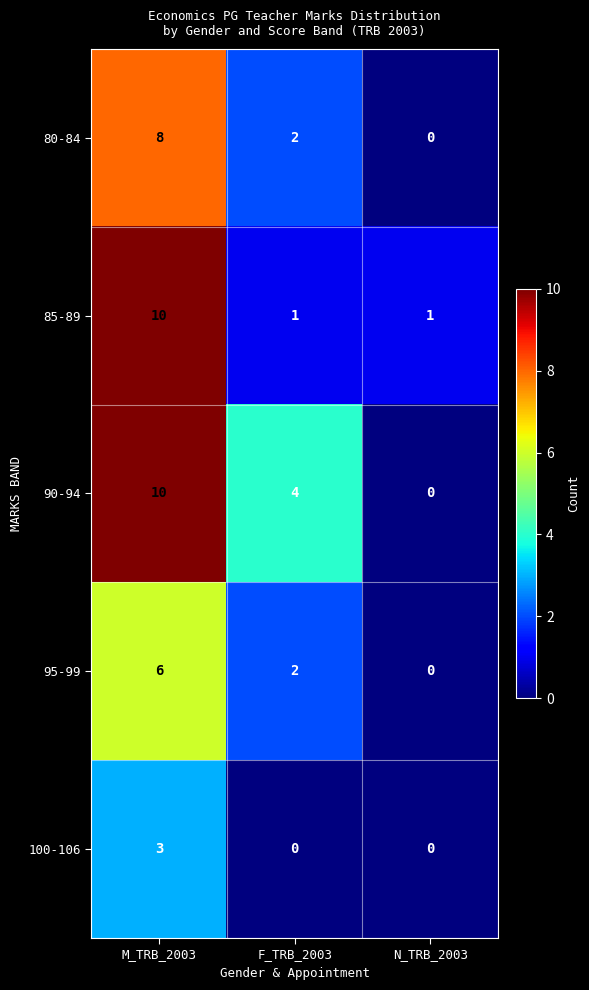

Which series has the widest spread of values?

90-94